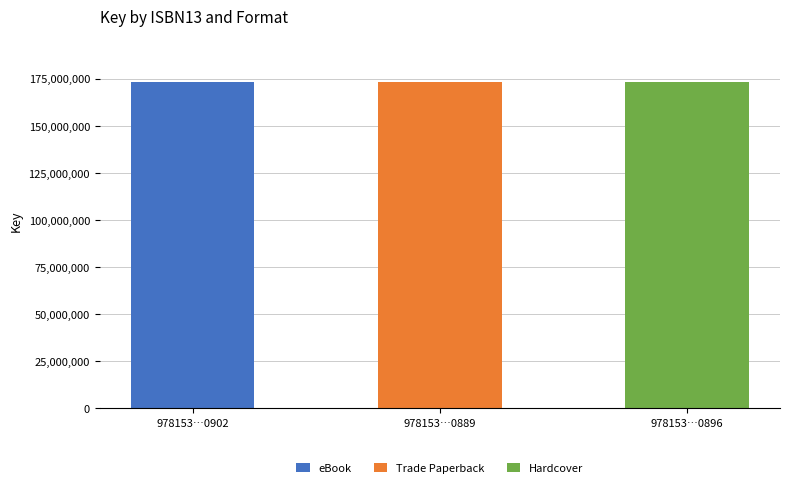

What is the sum of all eBook values?

173099778